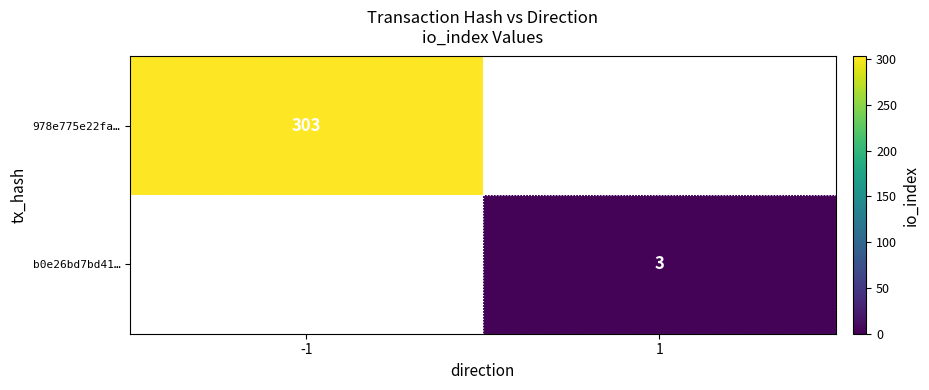

True or false: b0e26bd7bd41… has a value of 3 at 1.

True